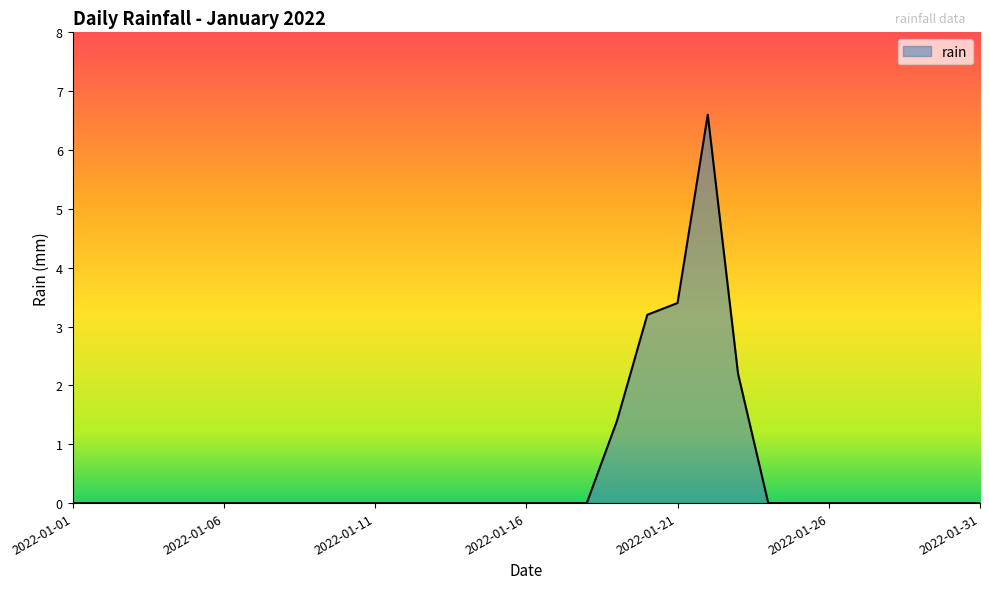

What is the greatest value displayed?

6.6